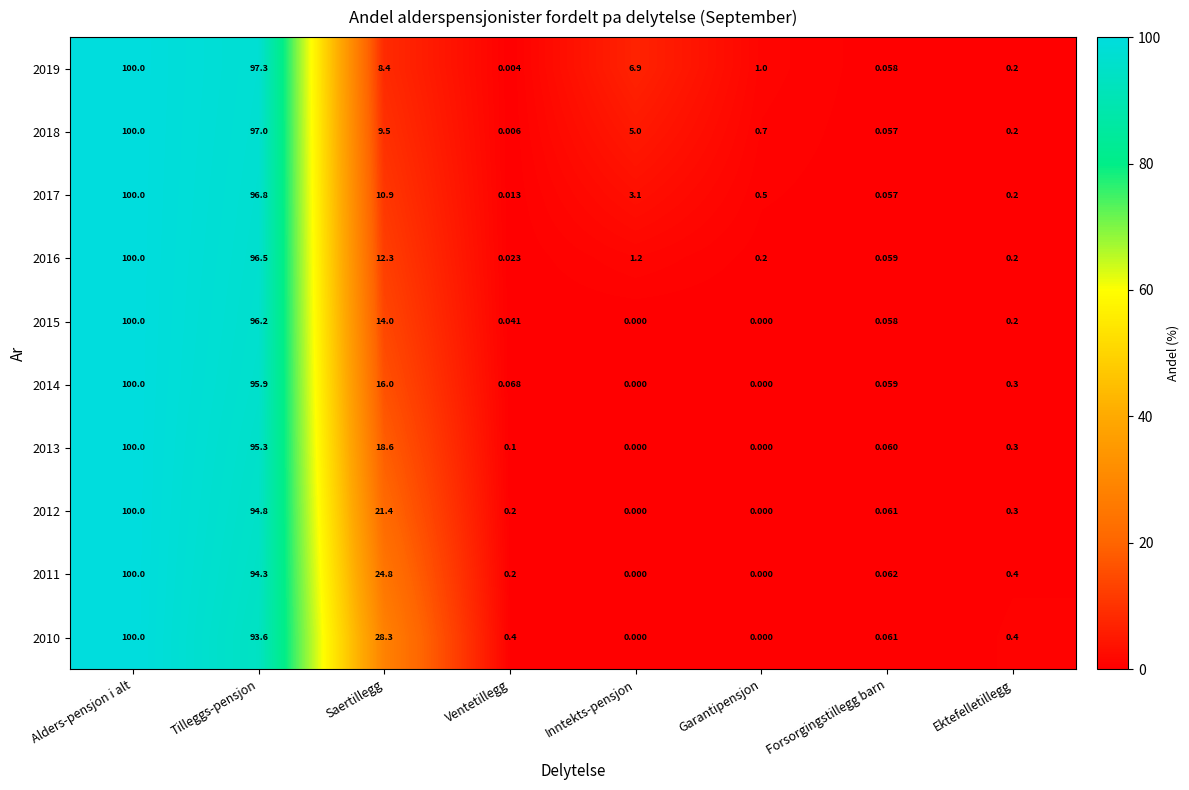

At which category is the sum across all series the highest?

Alders-pensjon i alt